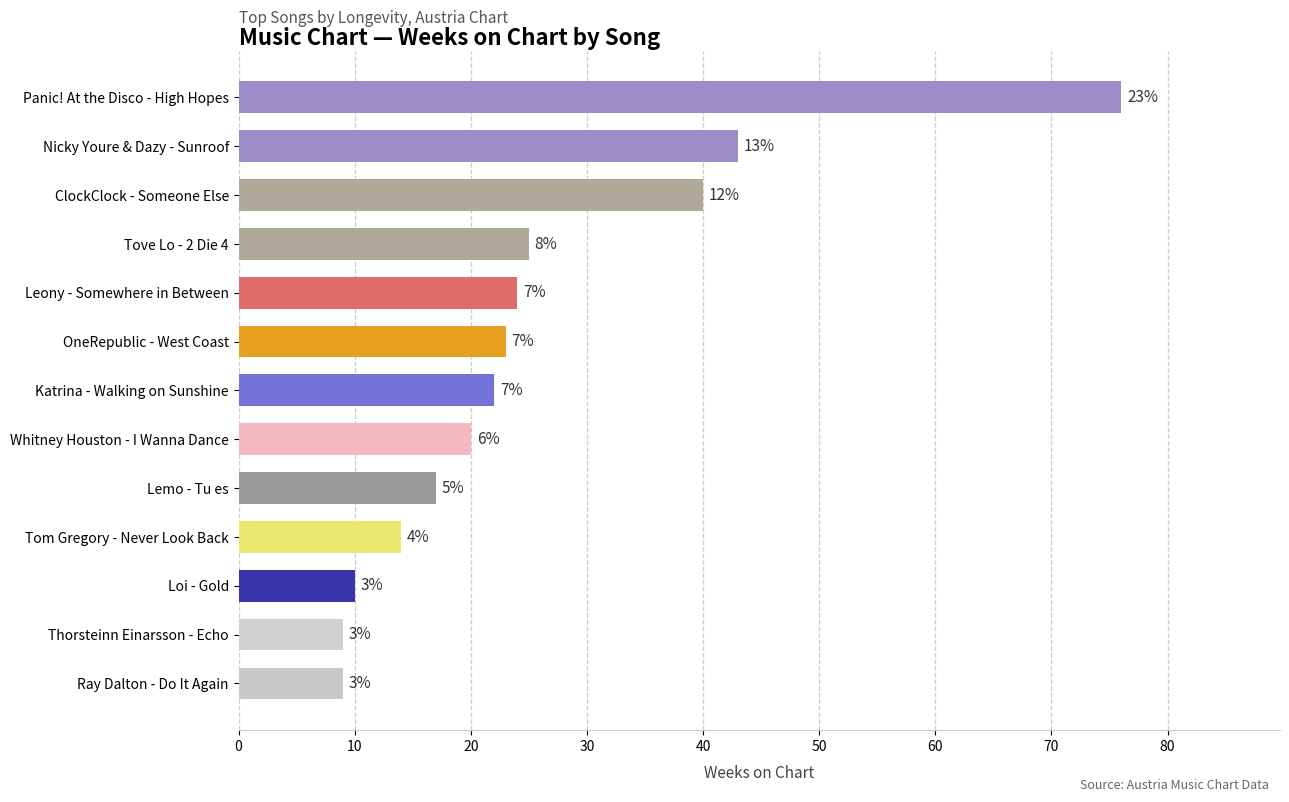

How many bars are there in total?

13